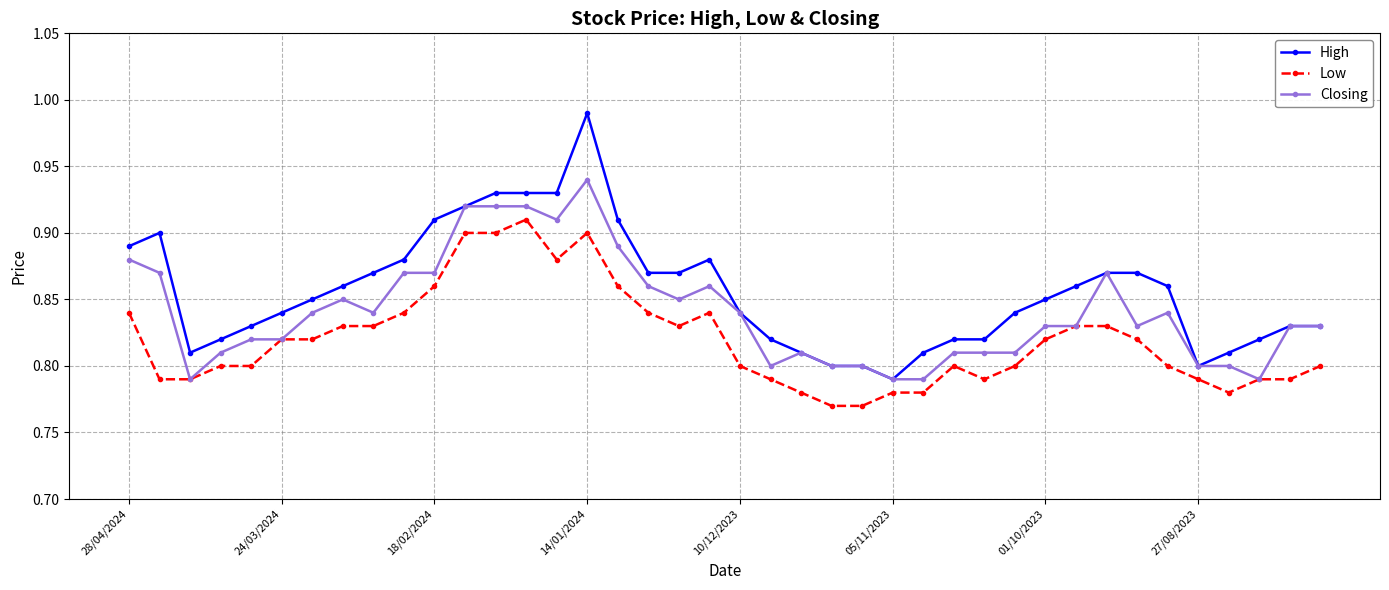

True or false: High and Low cross at least once.

False